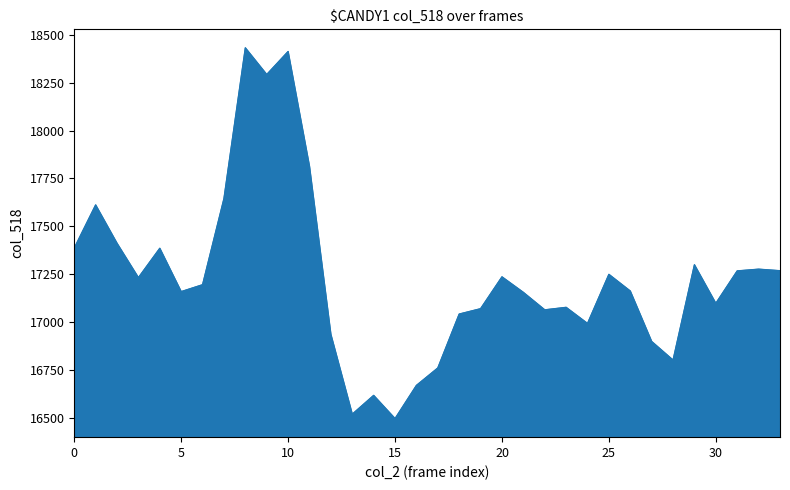

What is the minimum value shown in the chart?

16498